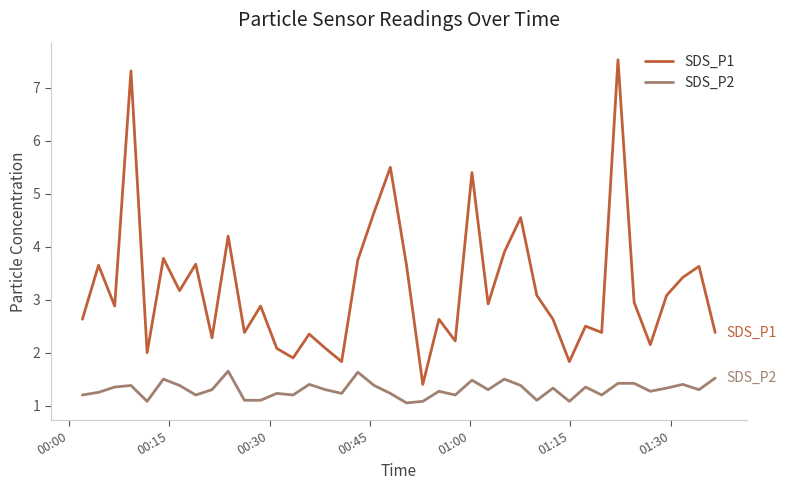

True or false: SDS_P2 and SDS_P1 intersect in this chart.

False